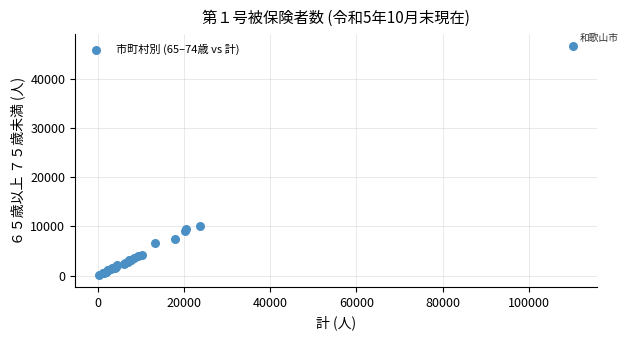

What Y value in the scatter plot is closest to 23411?

10057